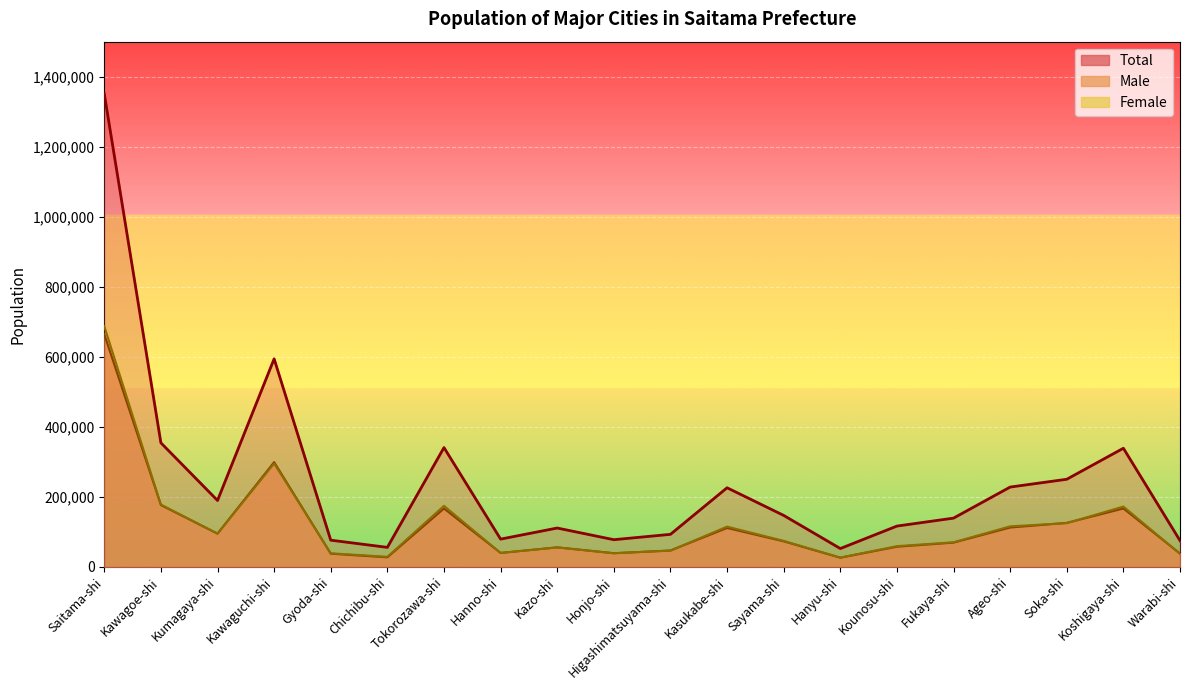

What position from the right is Kumagaya-shi?

18